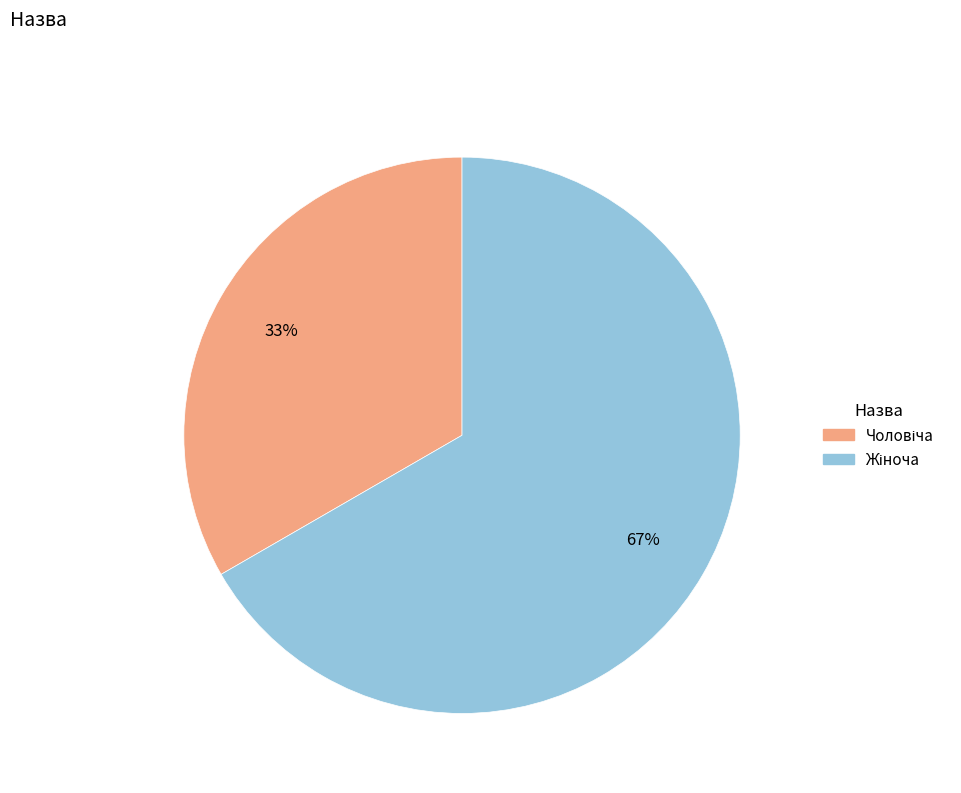

To the nearest percent, what is the average slice percentage?

50%